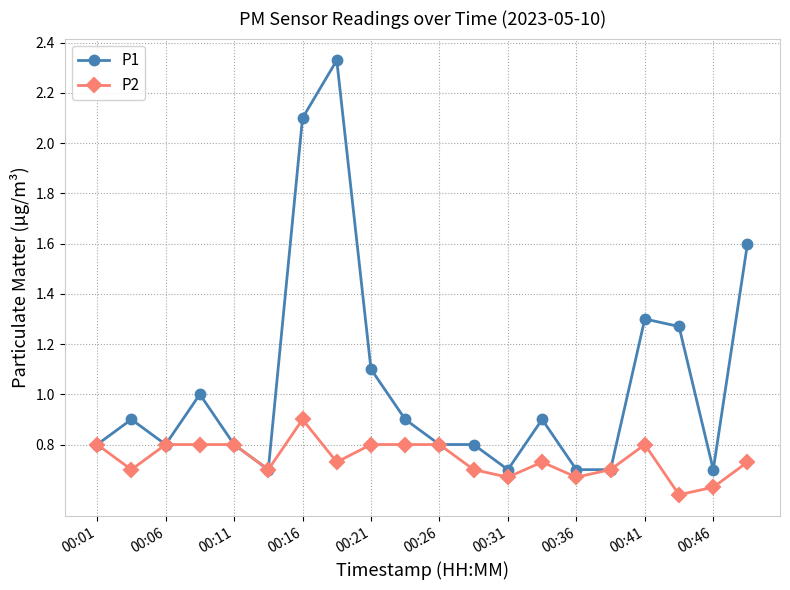

Which series has the largest total across all categories?

P1